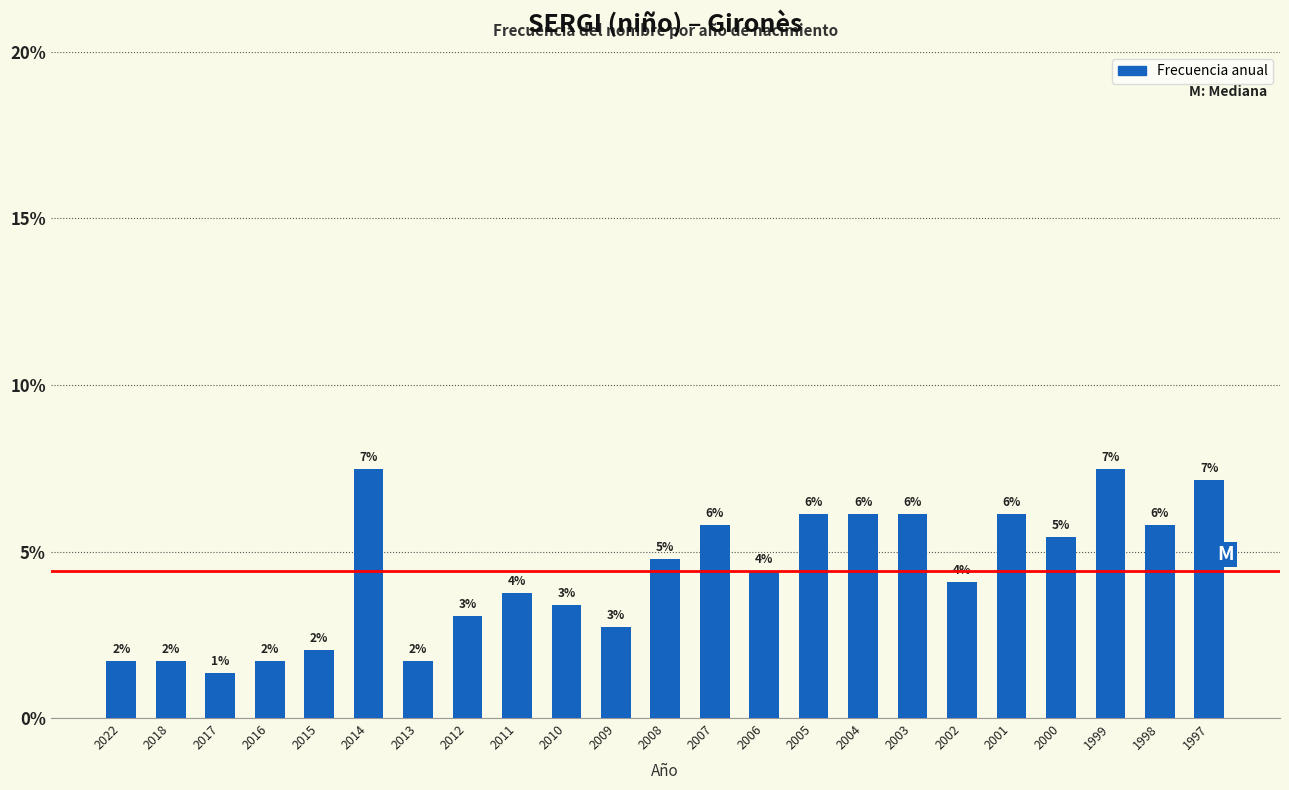

Does the chart contain any negative values?

No